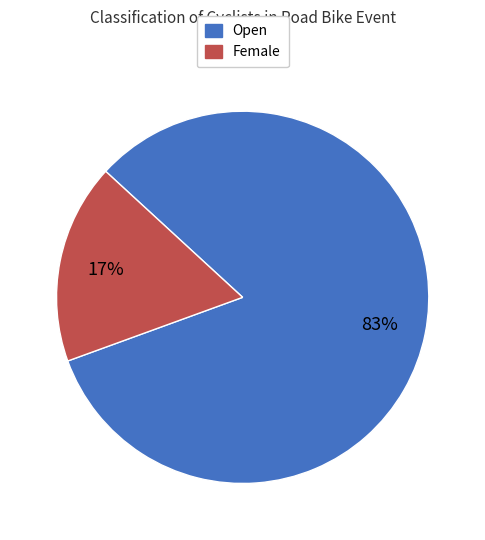

Is the sum of Female and Open greater than half?

Yes